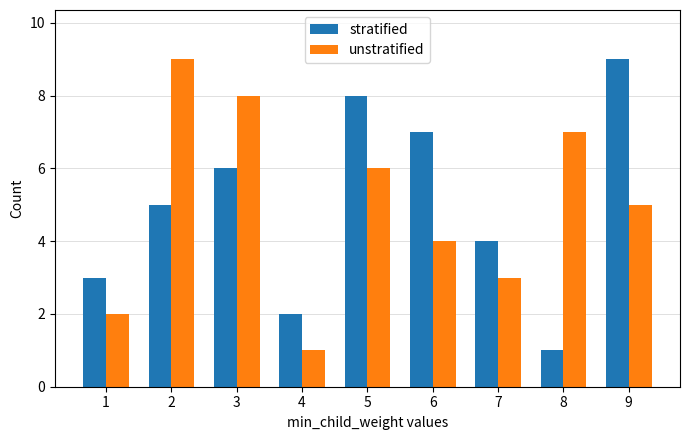

At 8, list the series in order from smallest to largest.

stratified, unstratified